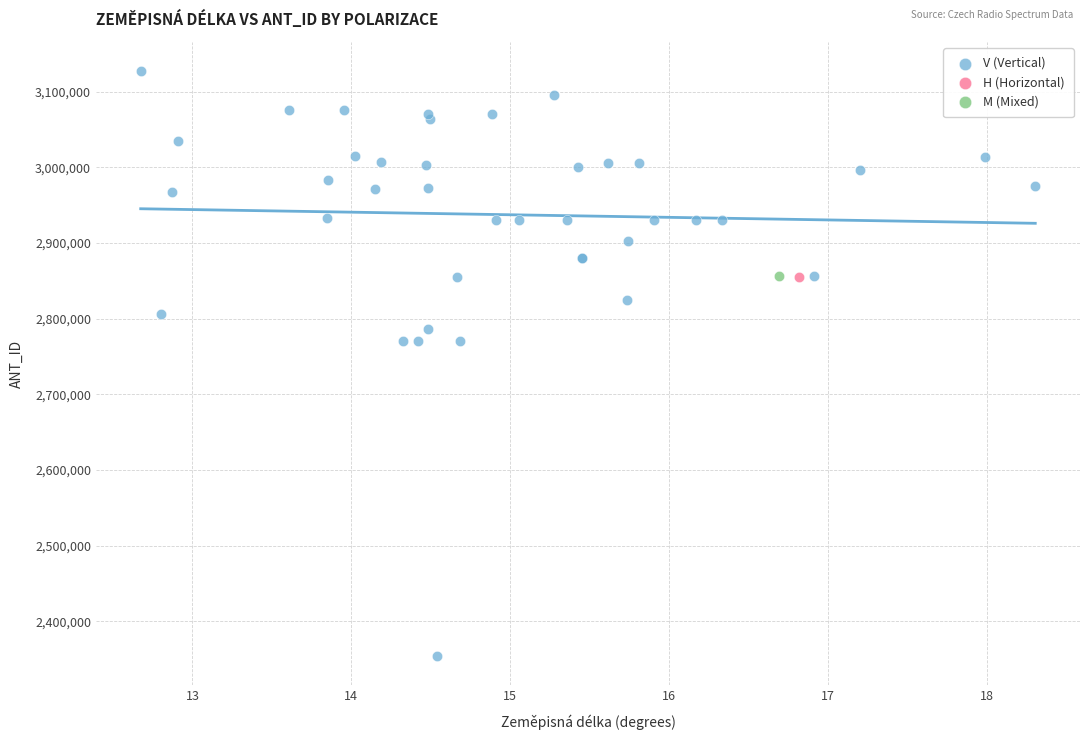

What are all the series names shown in the legend?

V (Vertical), H (Horizontal), M (Mixed)